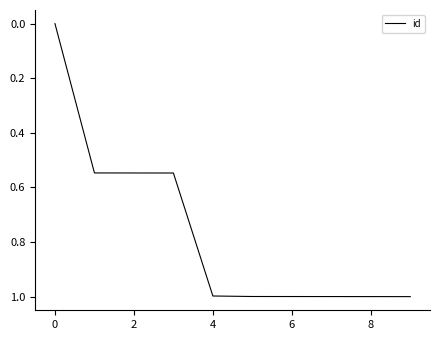

What is the maximum value shown in the chart?

1.0